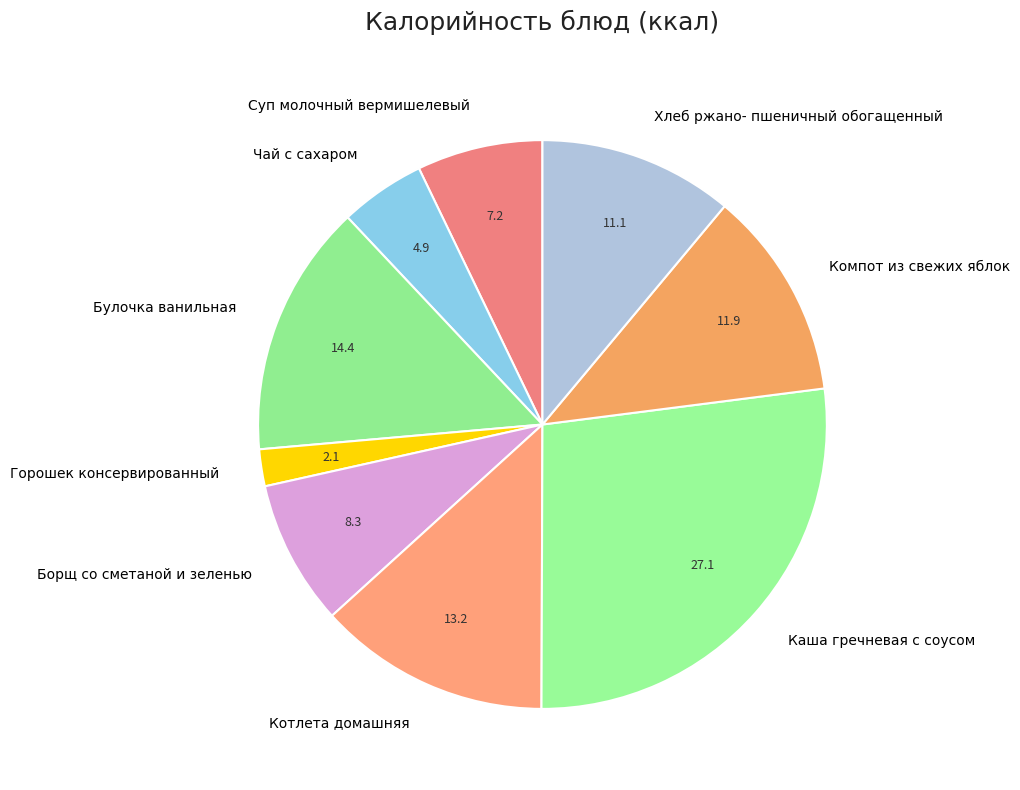

Is the sum of Каша гречневая с соусом and Котлета домашняя greater than half?

No